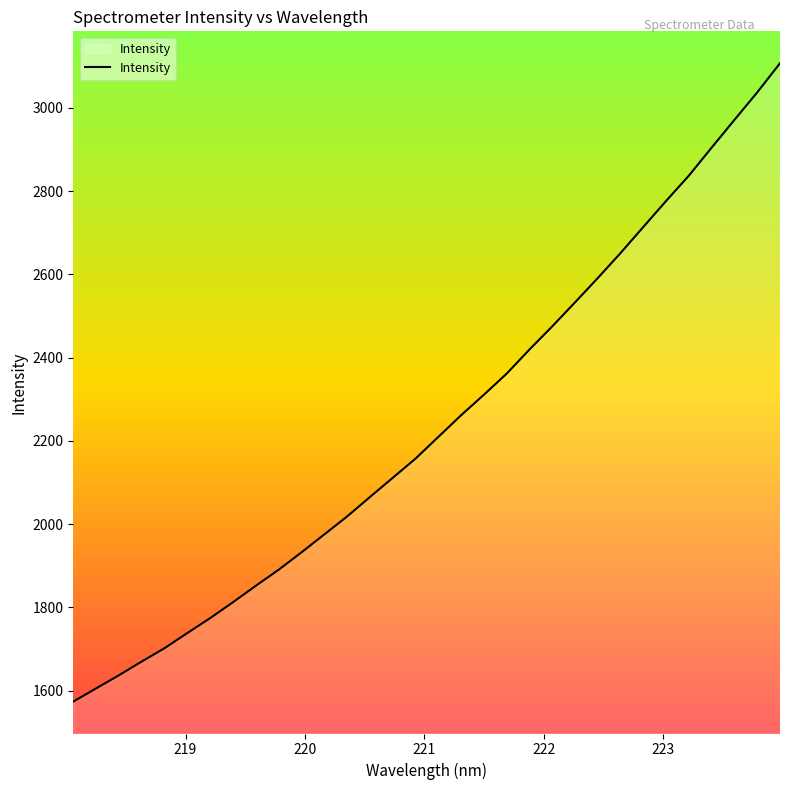

What is the minimum value shown in the chart?

1573.8